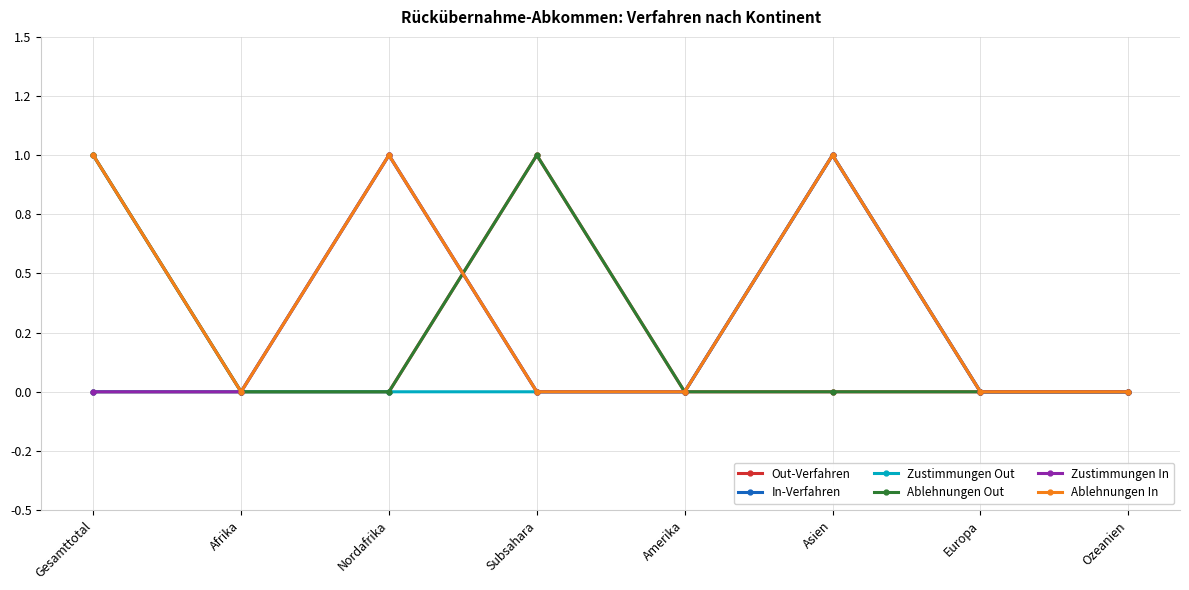

Does the chart have visible grid lines?

Yes